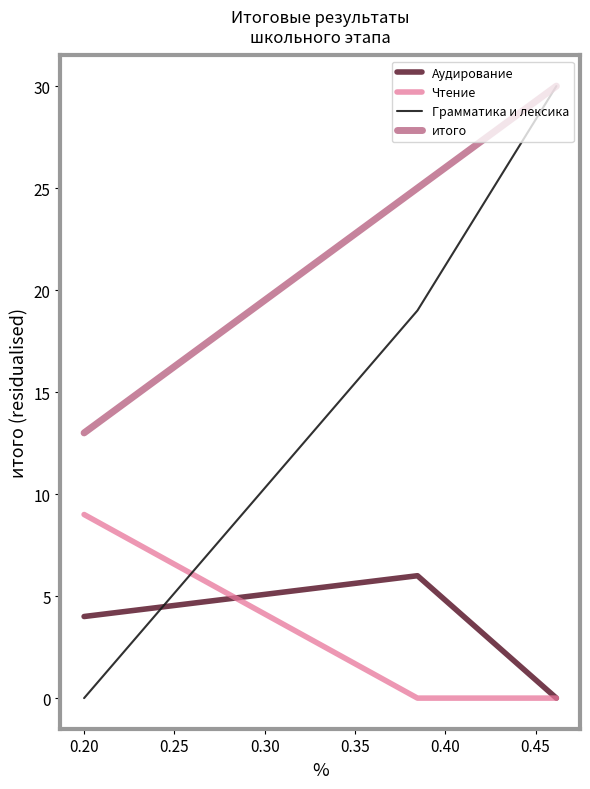

At how many categories does at least one series exceed 23?

2